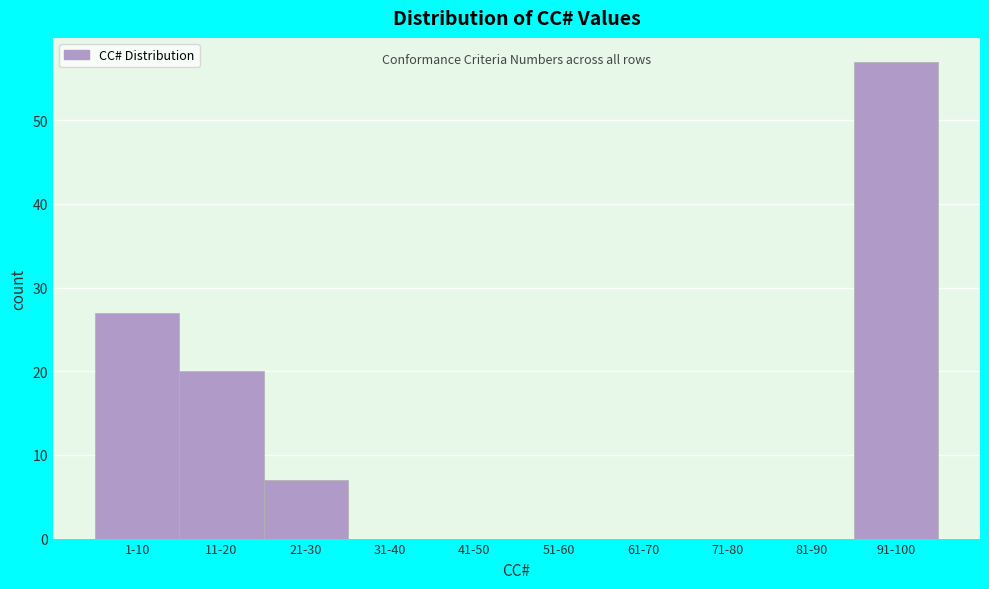

Reading right to left, list all the values displayed in this chart.

91-100=57	81-90=0	71-80=0	61-70=0	51-60=0	41-50=0	31-40=0	21-30=7	11-20=20	1-10=27